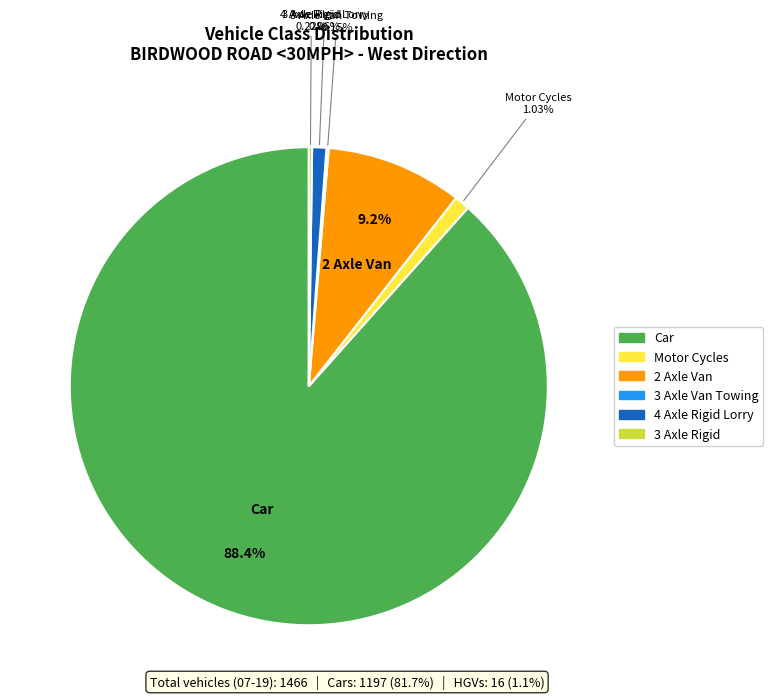

To the nearest percent, what is the average slice percentage?

17%